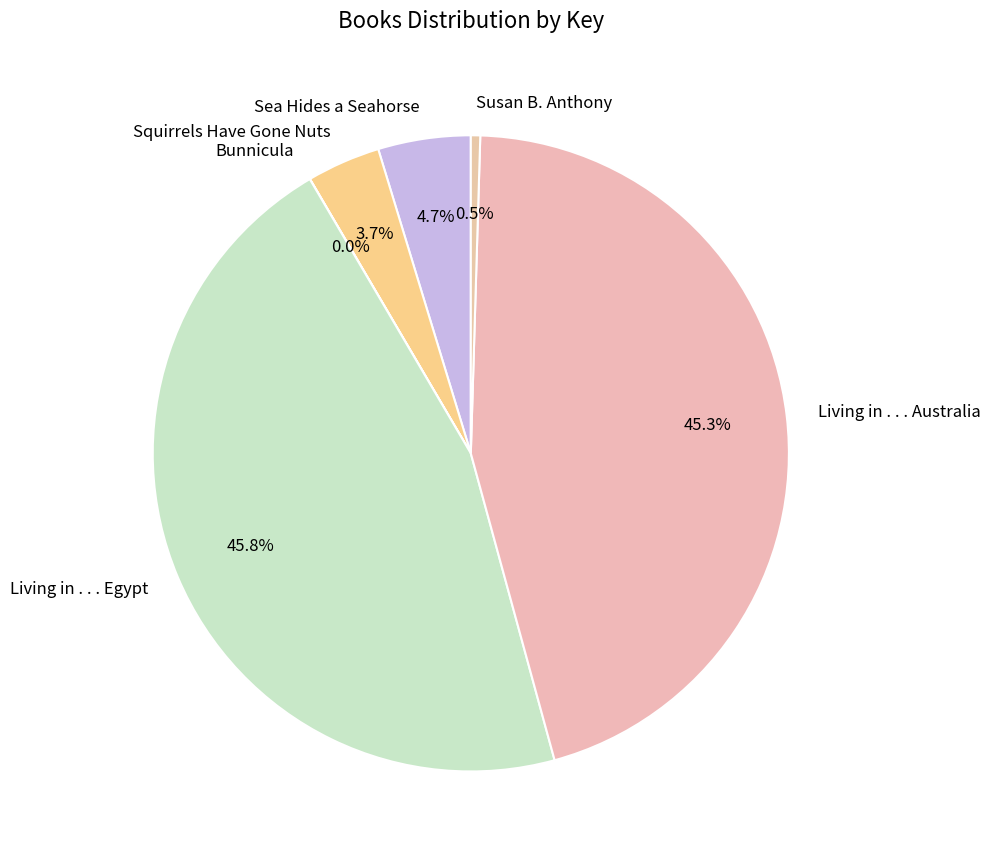

What percentage do Living in . . . Egypt and Living in . . . Australia together represent?

91.1%